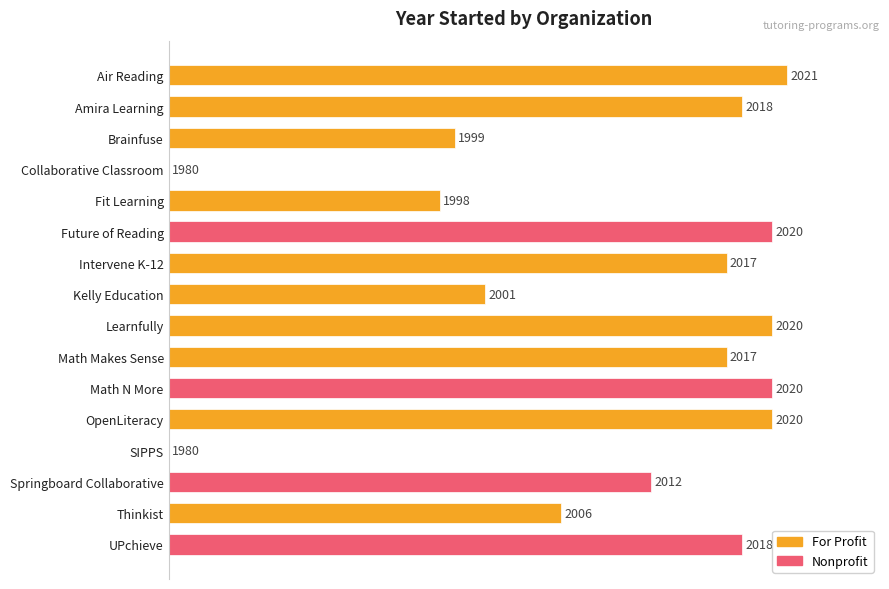

True or false: the data shows 123.7 at Amira Learning.

False